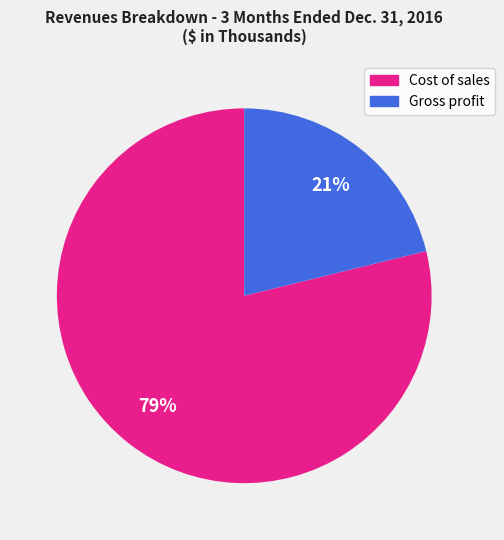

How many segments does this pie chart have?

2